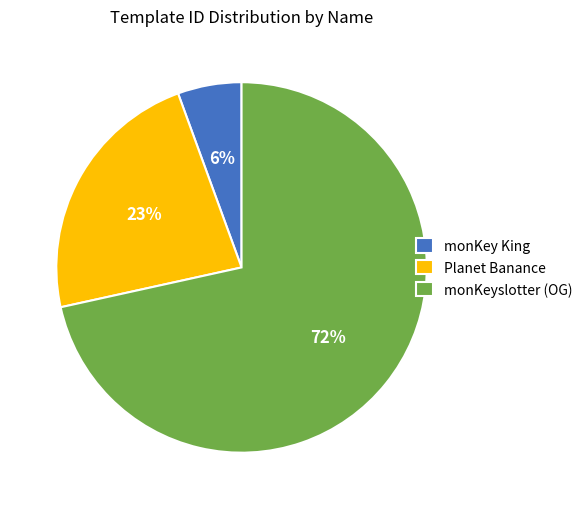

To the nearest percent, what is the average slice percentage?

33%